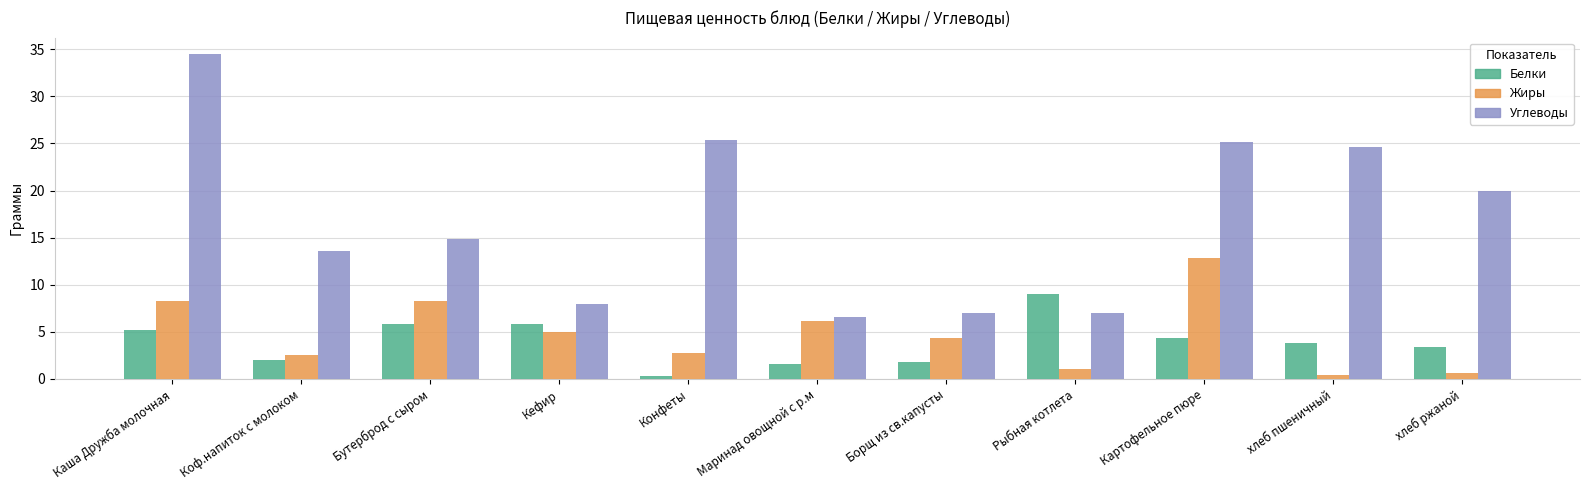

List the series in order of their peak value, highest first.

Углеводы, Жиры, Белки